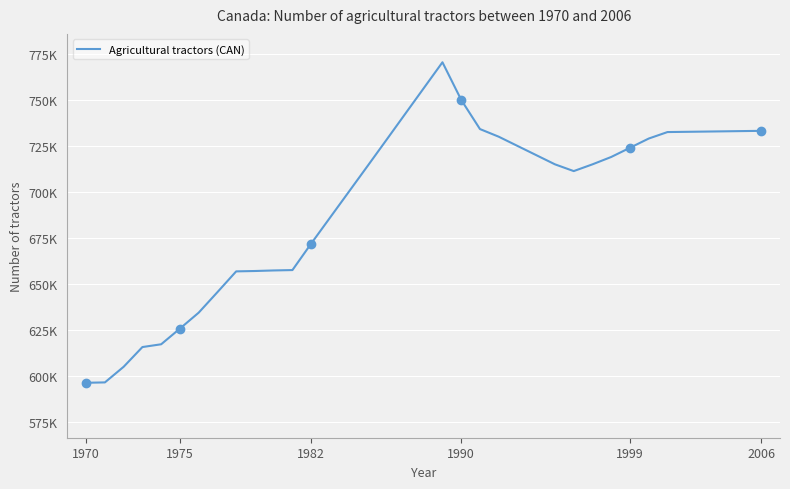

How many points are lower than both their immediate neighbors (excluding endpoints)?

1